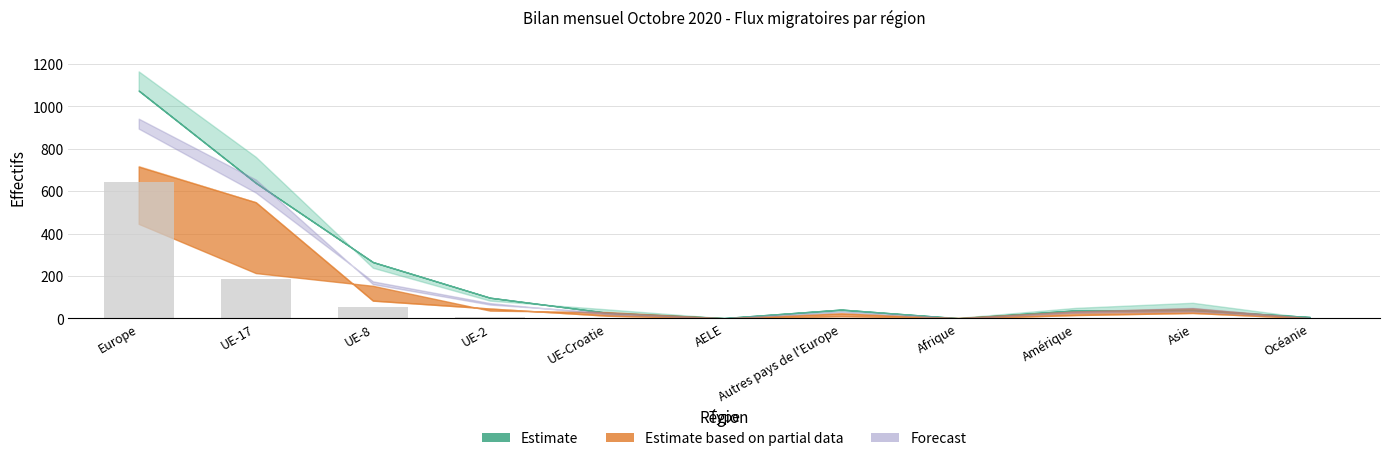

What is the sum of all values?

895.2